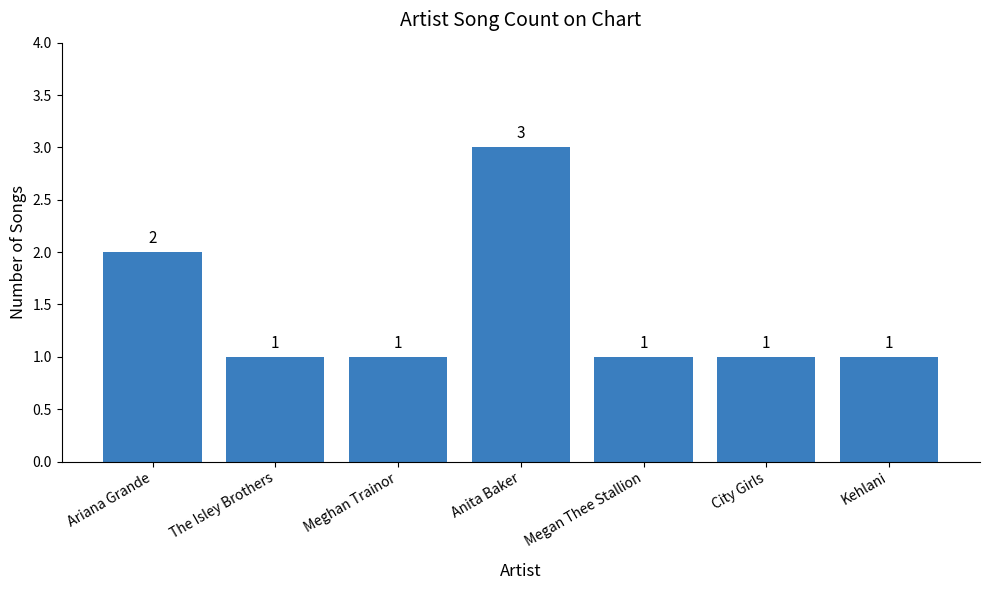

What is the label of the 2nd bar from the right?

City Girls